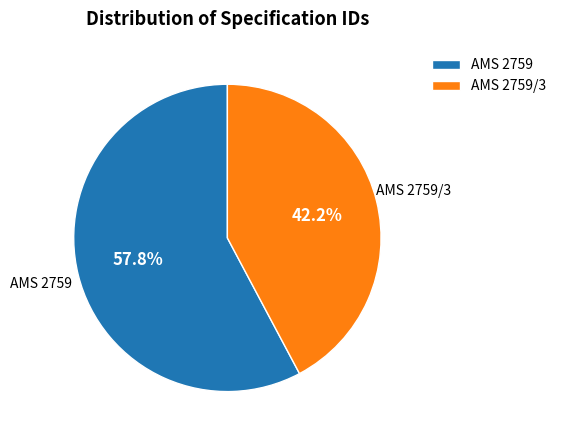

Which category has the biggest portion of the pie?

AMS 2759